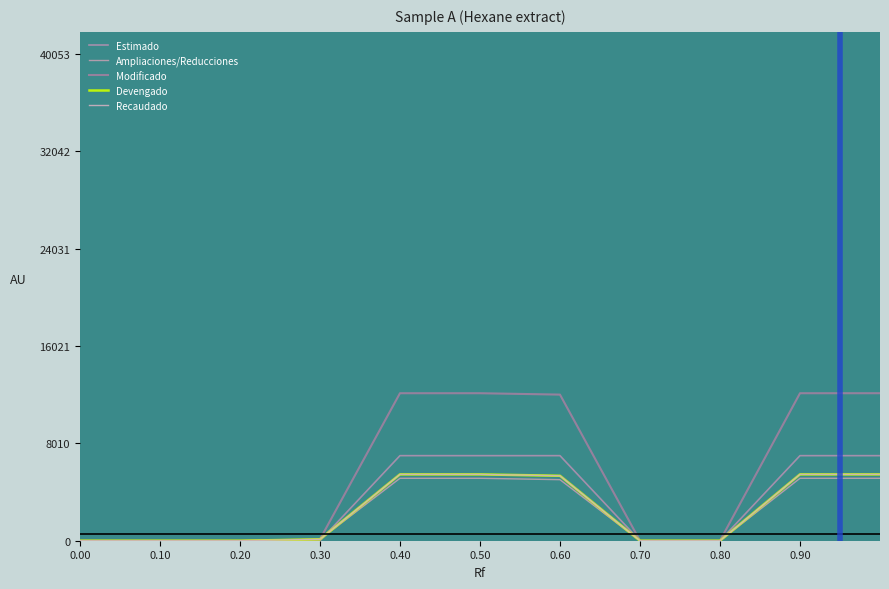

Is this an area chart (filled region under the line)?

No